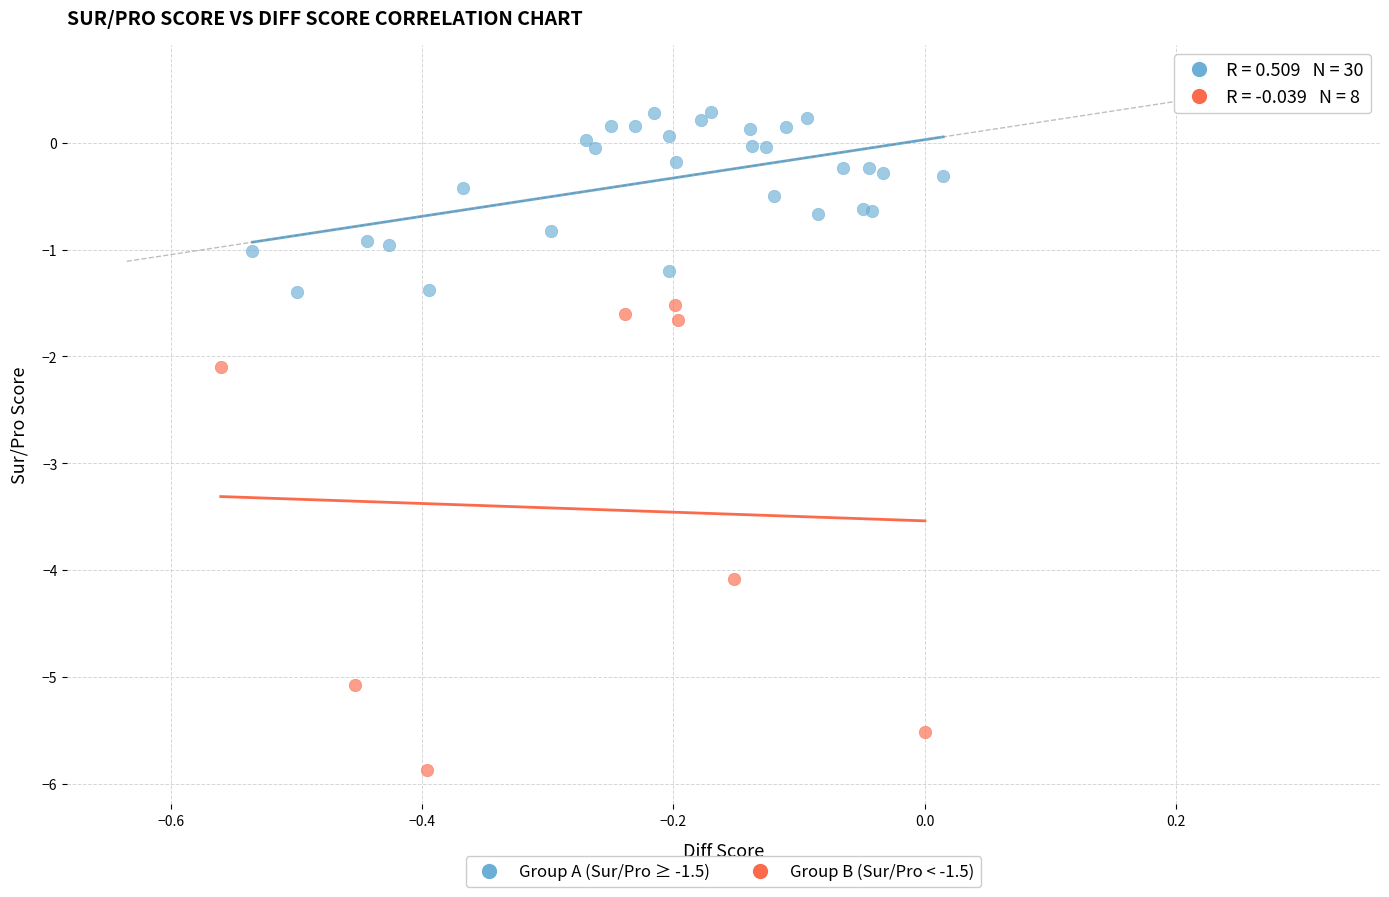

Which series contains the highest Y value?

Group A (Sur/Pro ≥ -1.5)